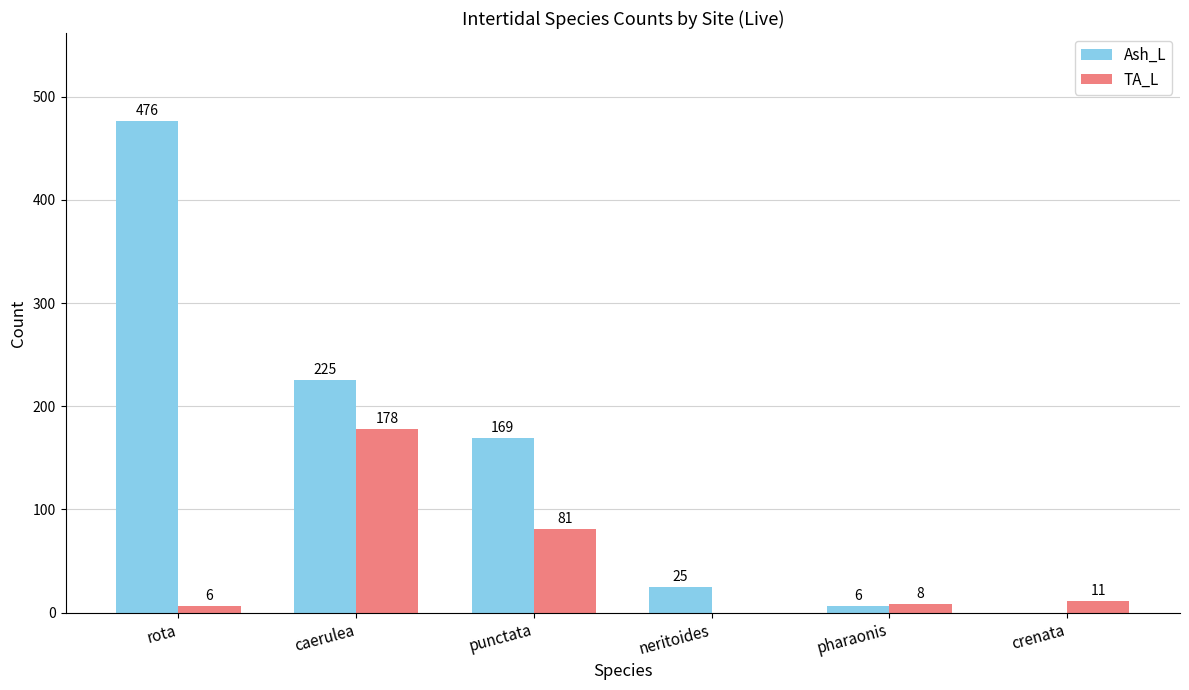

The value of TA_L at caerulea is 178. True or false?

True